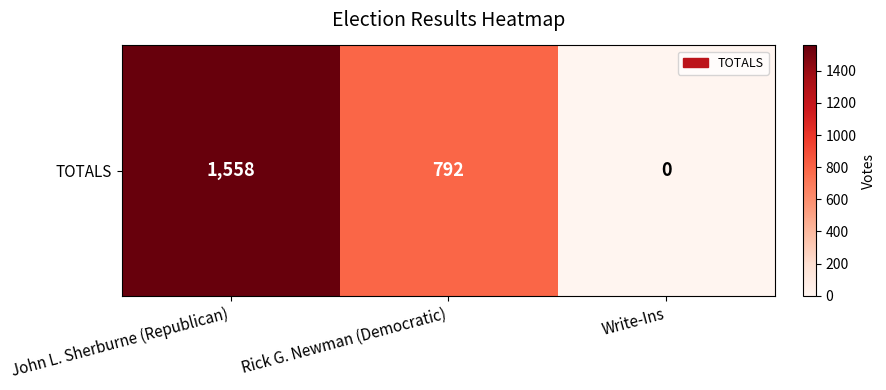

Which category has the highest value across all series?

John L. Sherburne (Republican)